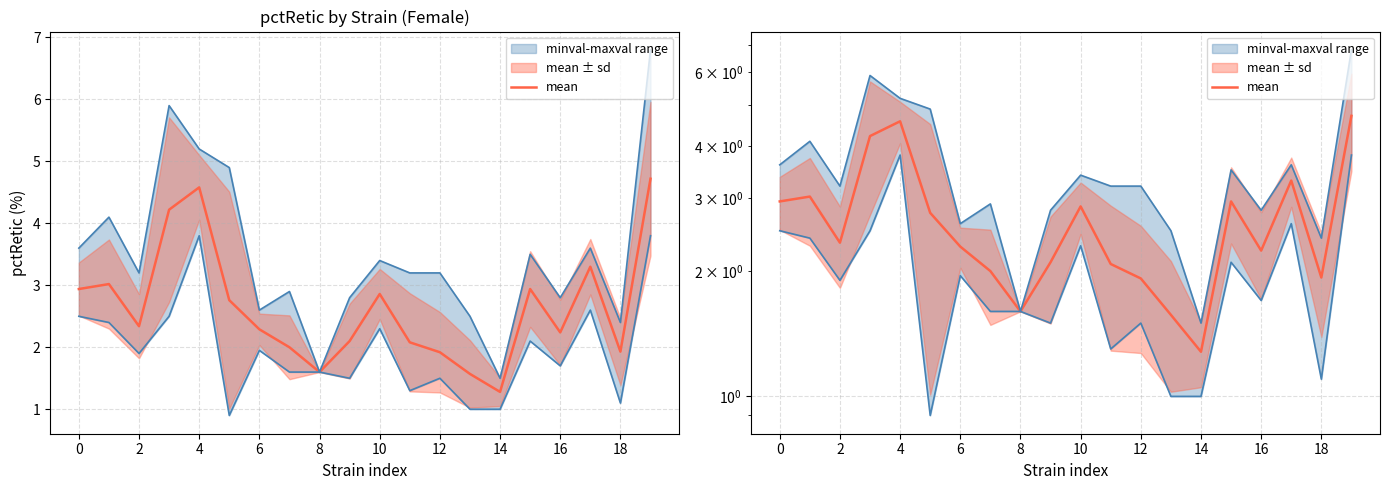

Is it true that the value at 11 is 2.1?

True